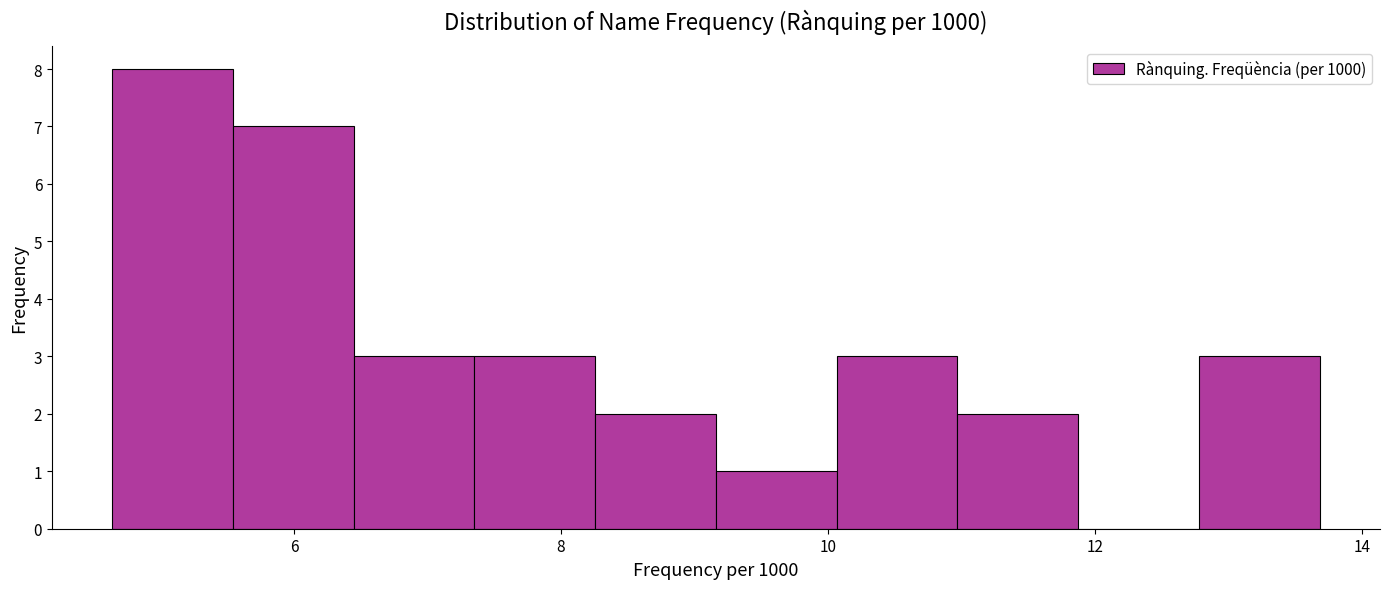

Which range on the x-axis has the tallest bar?

4.6 to 5.6